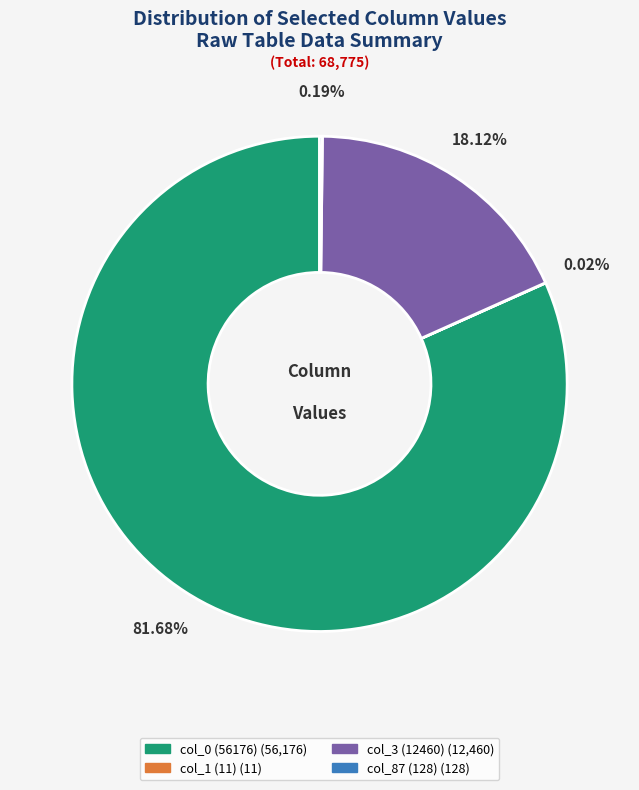

Is there a majority slice in this chart?

Yes